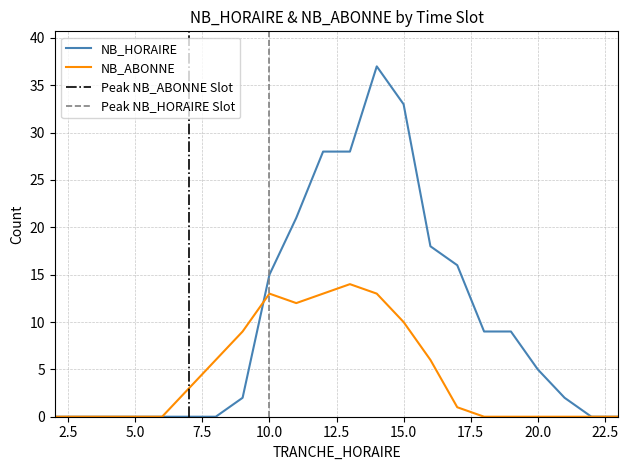

Which series has the largest total across all categories?

NB_HORAIRE